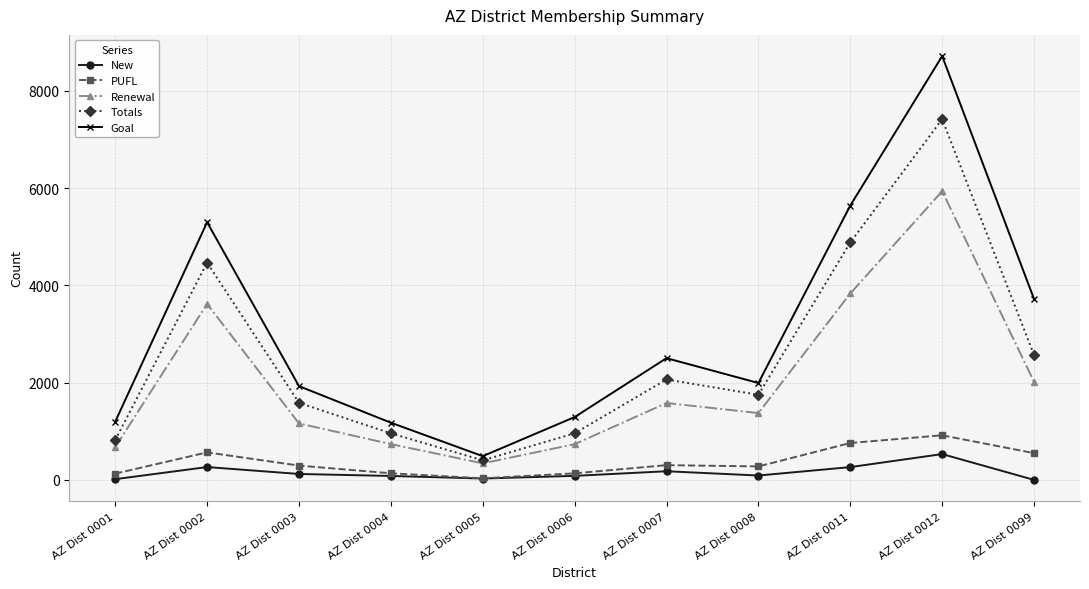

Is the value of New at AZ Dist 0004 greater than the value of Totals at AZ Dist 0004?

No